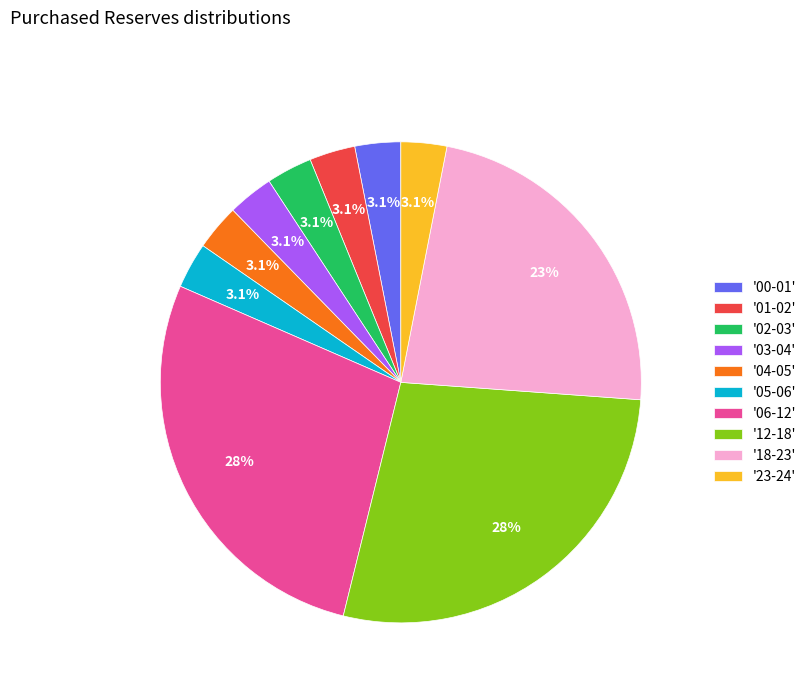

How many slices are in this pie chart?

10